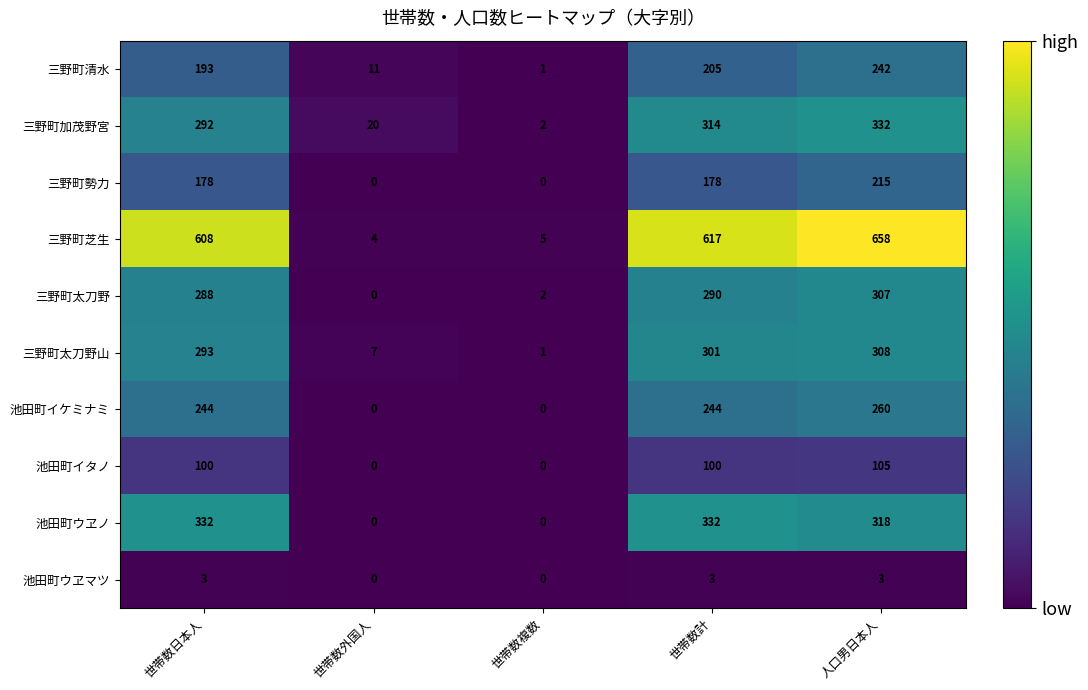

What is the sum of all 池田町ウヱマツ values?

9